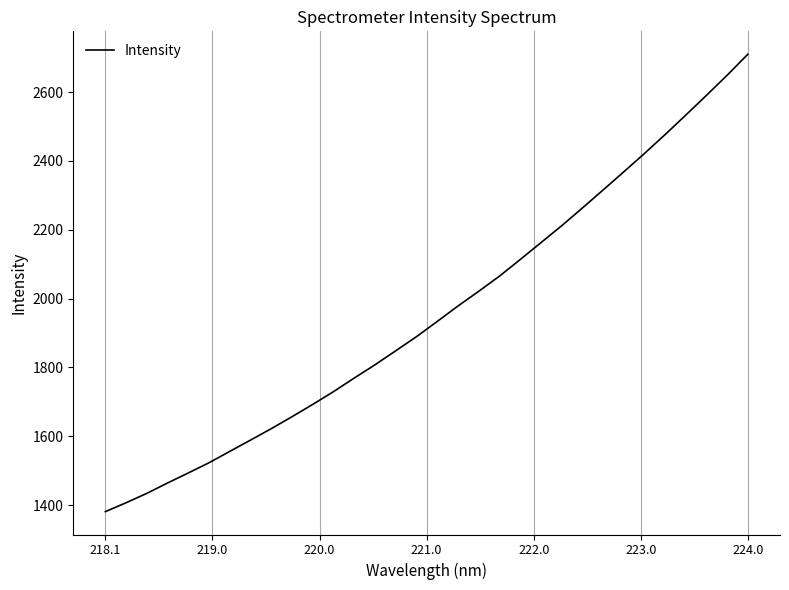

What is the smallest value displayed?

1380.8